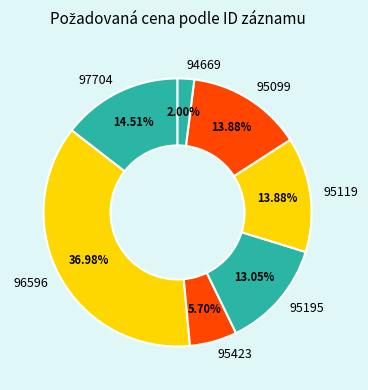

What percentage do 97704 and 95119 together represent?

28.4%